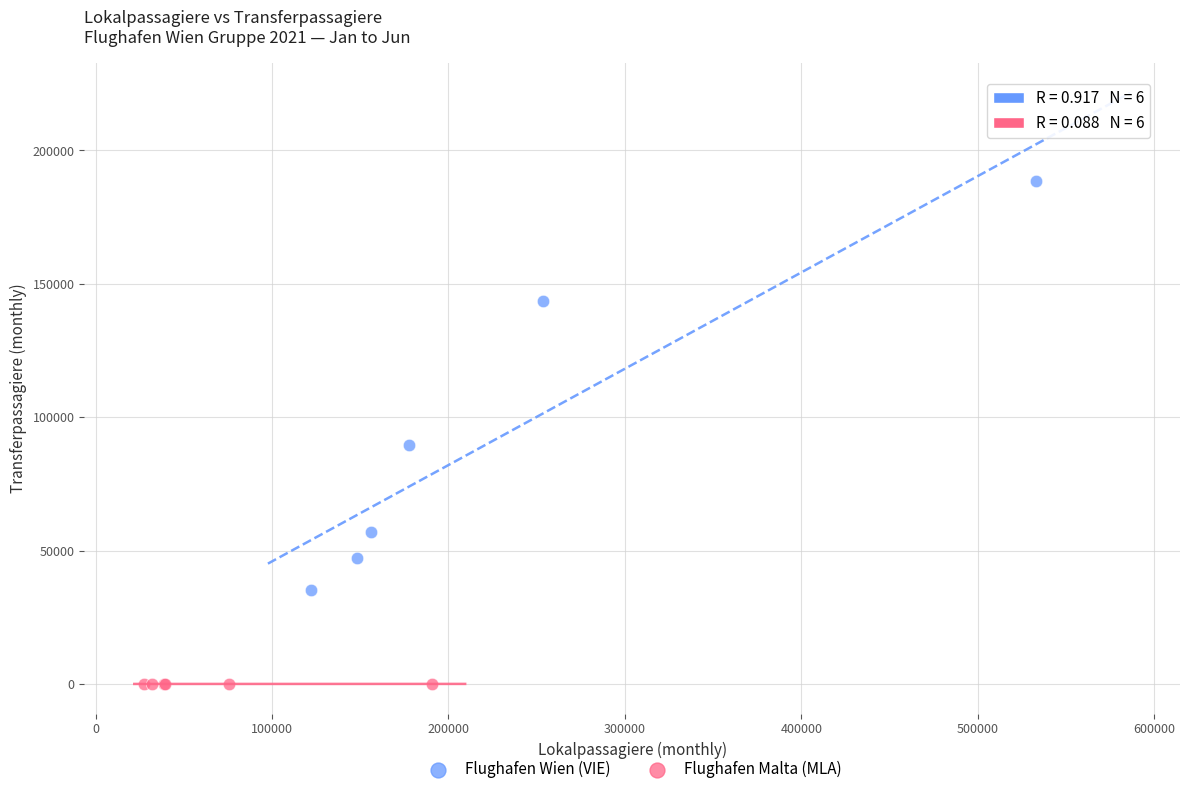

Which series has the widest spread of Y values?

Flughafen Wien (VIE)